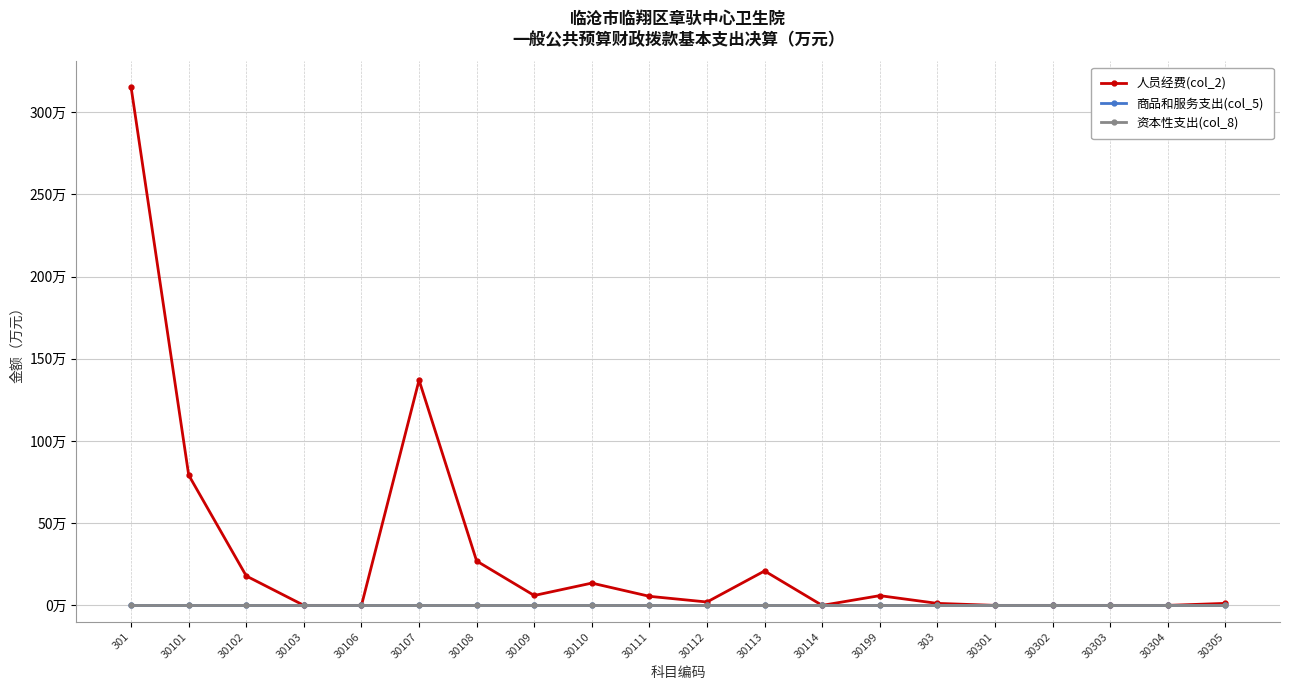

What is the label of the 13th point from the right?

30109